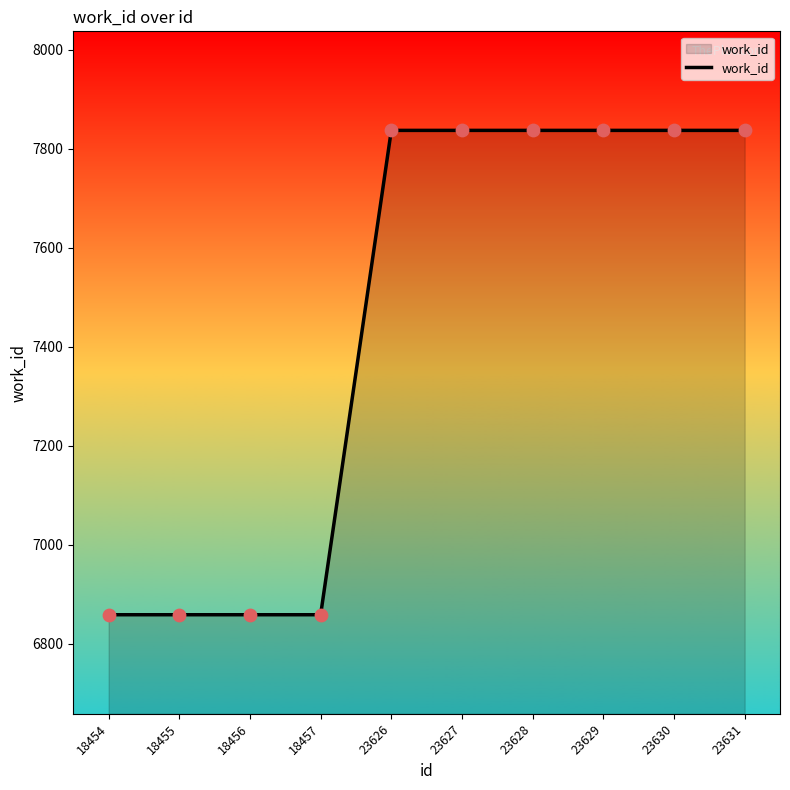

Approximately how many times larger is the value at 23631 compared to 23629?

1.0